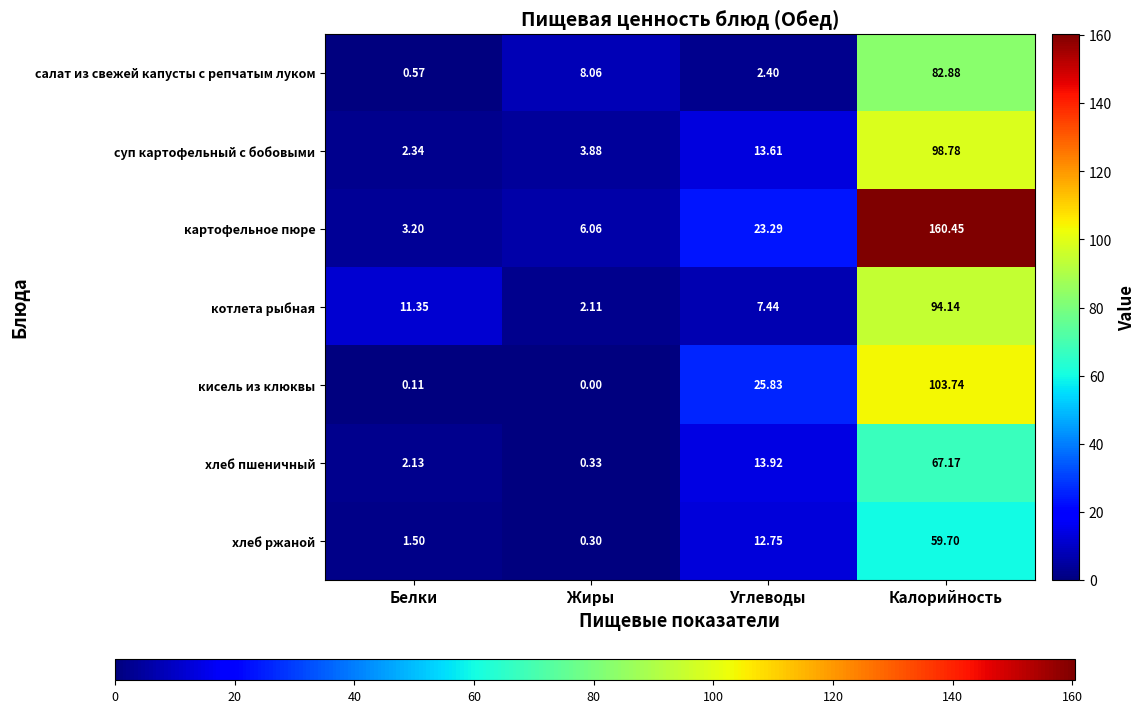

Which category has the highest value in the хлеб пшеничный series?

Калорийность